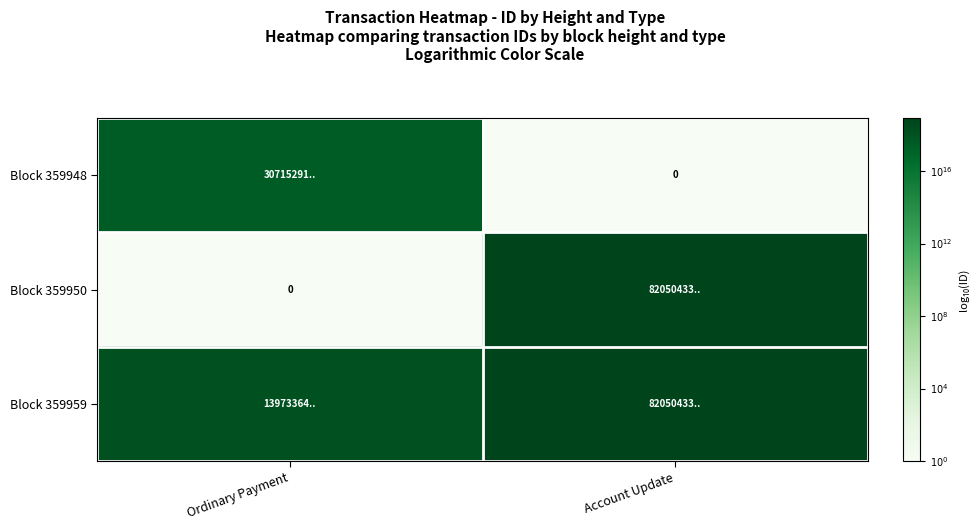

Is it true that Block 359948 equals 0.0 at Account Update?

True